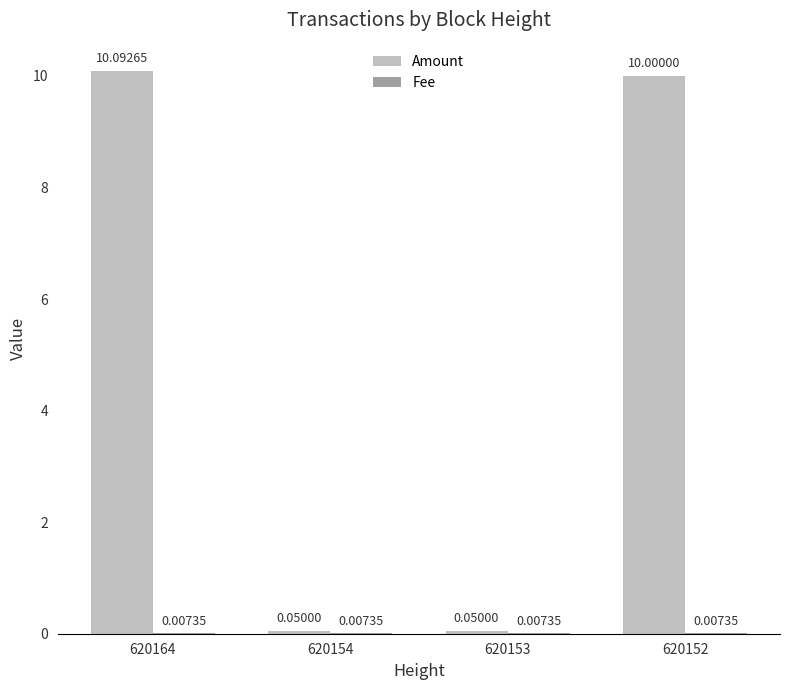

What is the sum of the Amount values at 620164 and 620154?

10.1